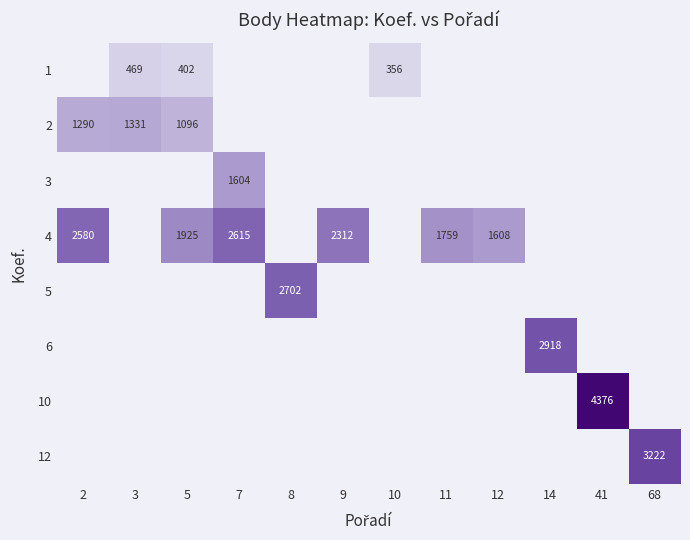

The 10 series shows 7484 at 41. True or false?

False